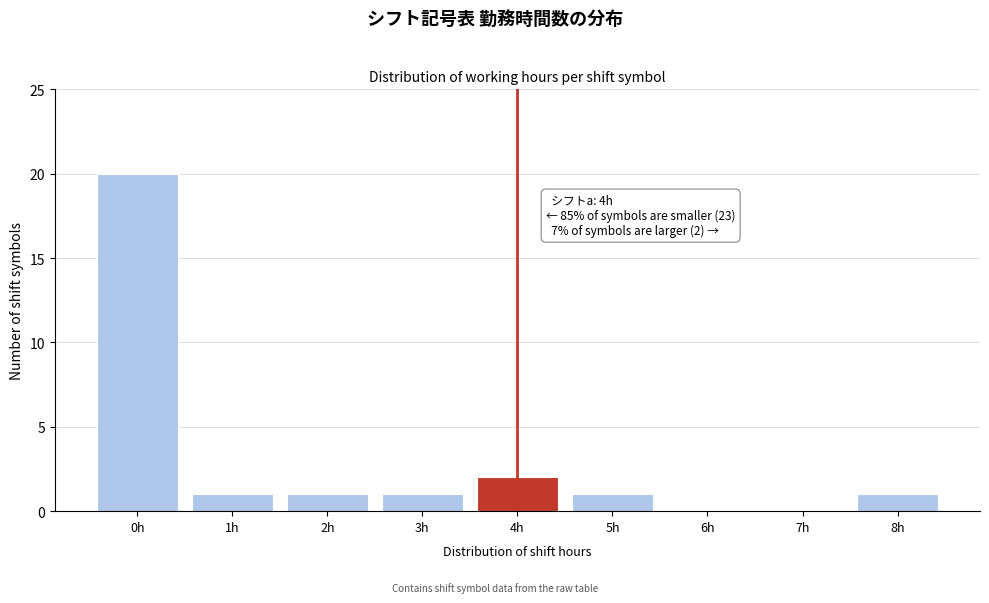

Reading left to right, transcribe all the data shown in this chart.

0h=20	1h=1	2h=1	3h=1	4h=2	5h=1	6h=0	7h=0	8h=1